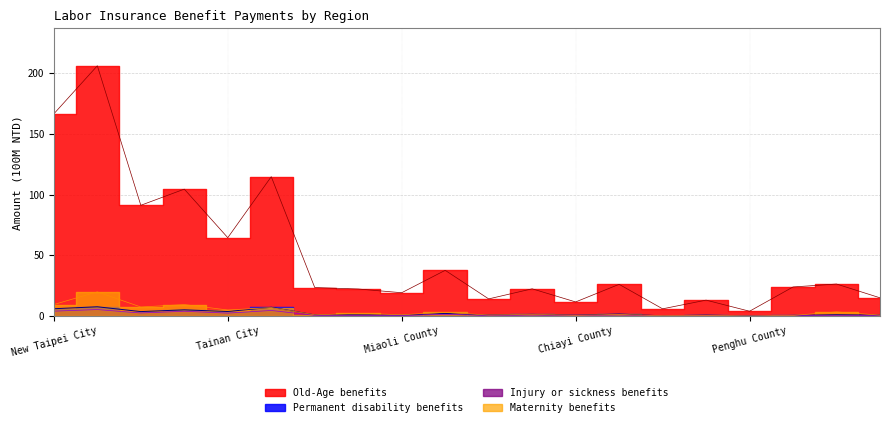

True or false: Injury or sickness benefits and Old-Age benefits intersect in this chart.

False